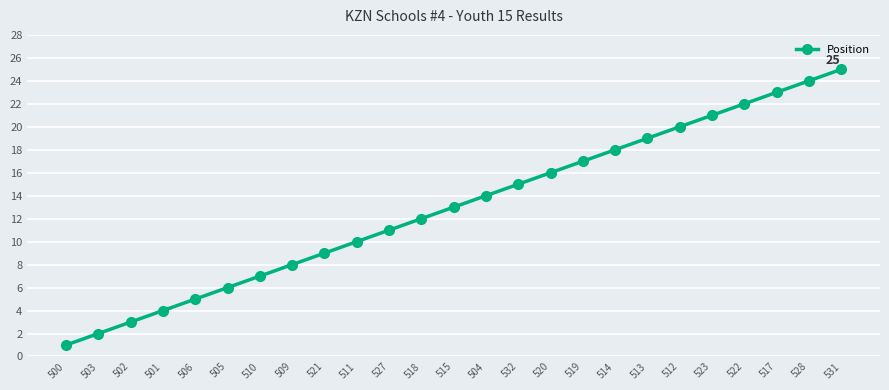

How many values are below 13?

12